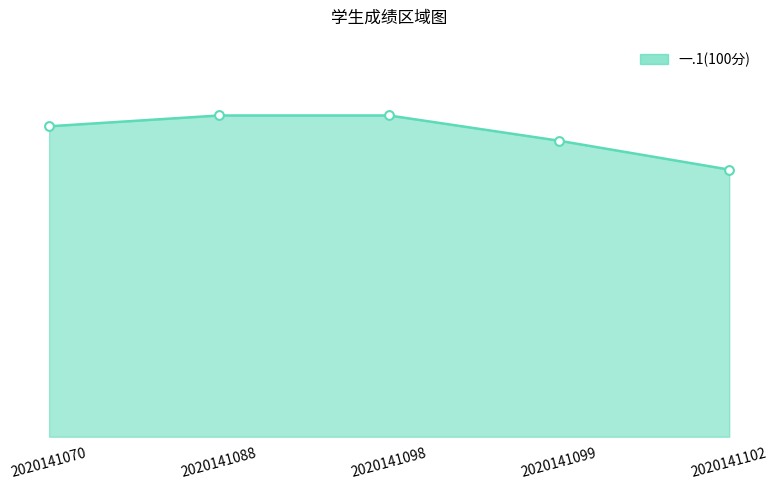

Does the chart have visible grid lines?

No